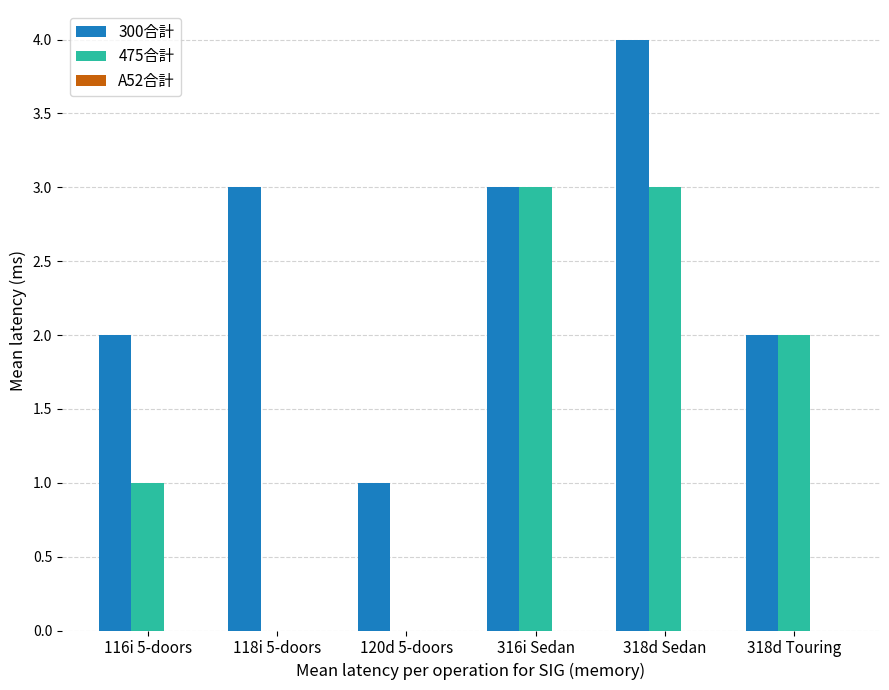

What is the sum of all 300合計 values?

15